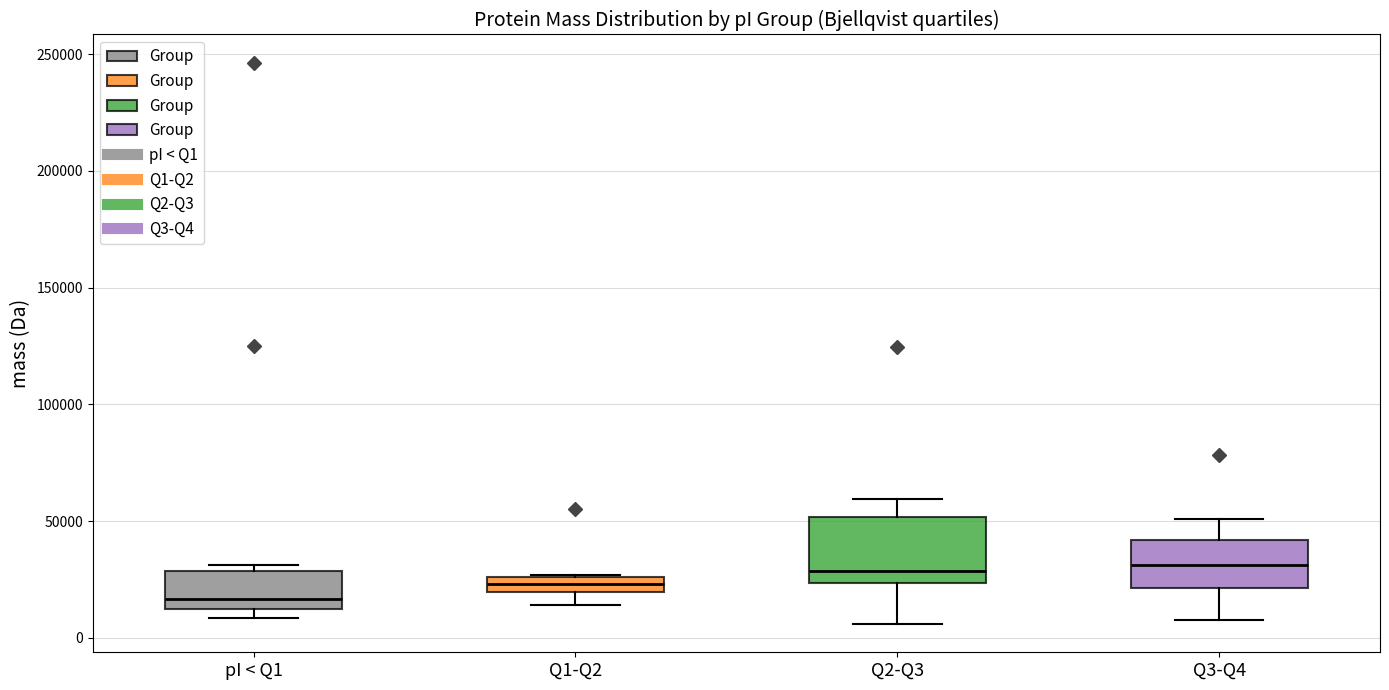

Which box's median line is the lowest?

pI < Q1